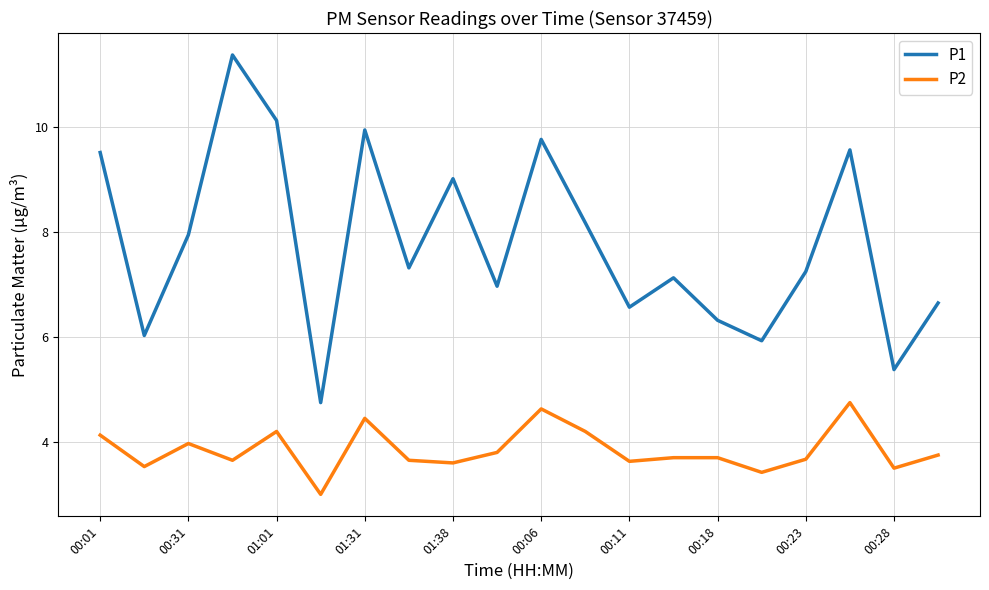

What is the maximum value for P2?

4.8